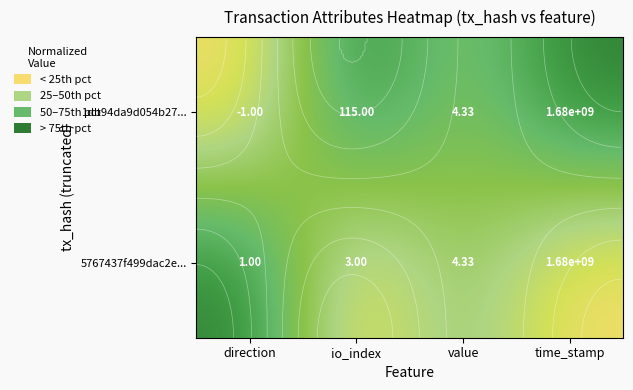

List the labels in order of 1db94da9d054b27... value, smallest first.

direction, value, io_index, time_stamp